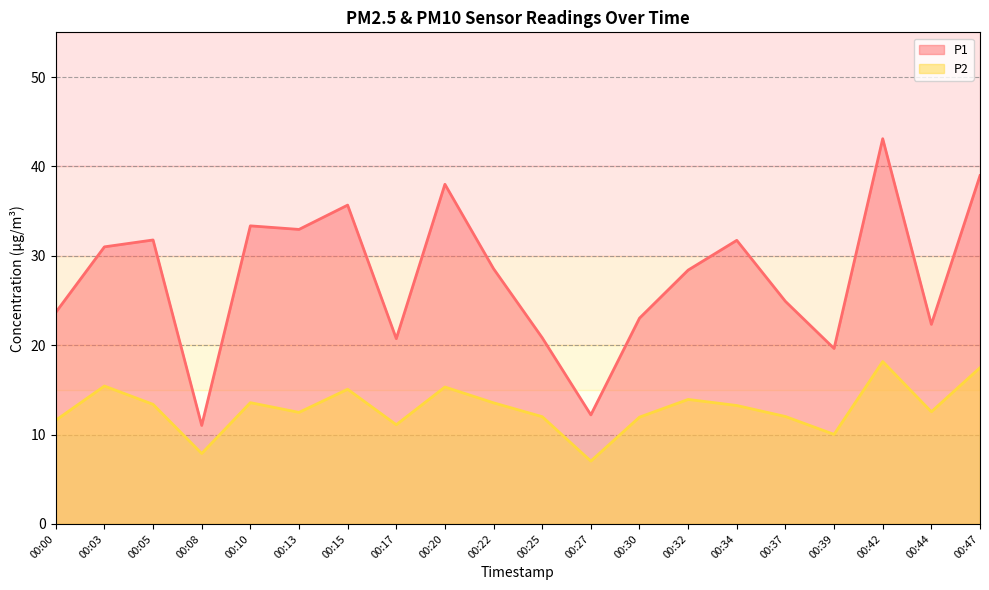

What is the total value across all series at 00:08?

18.9